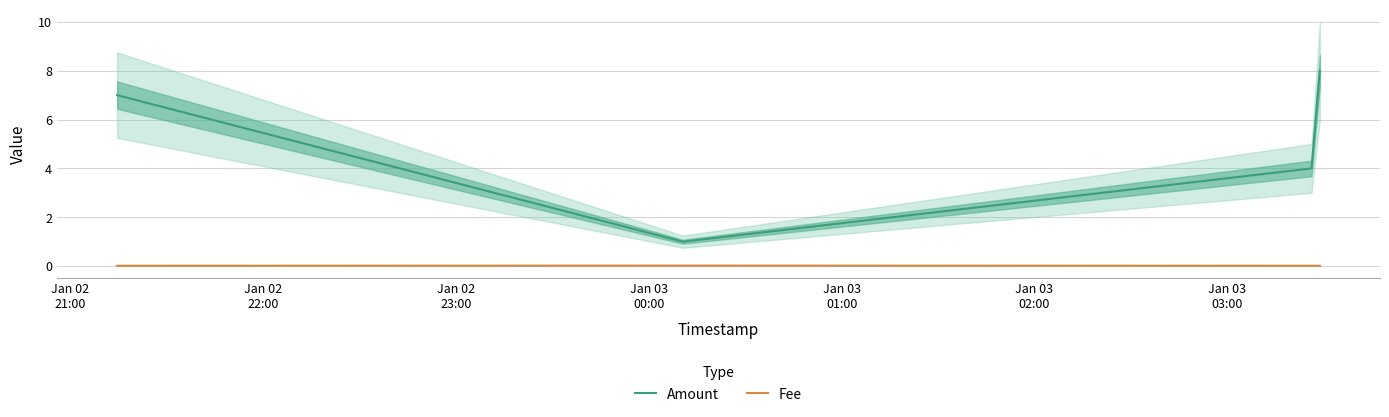

What is the lowest value of the Amount series?

1.0